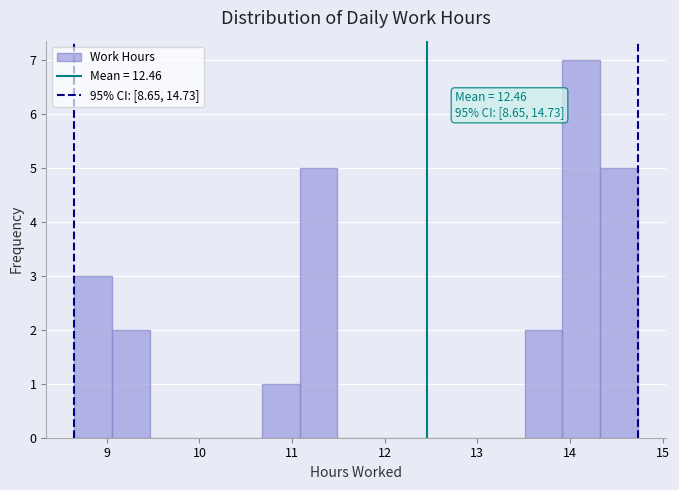

Which range on the x-axis has the tallest bar?

13.9 to 14.3